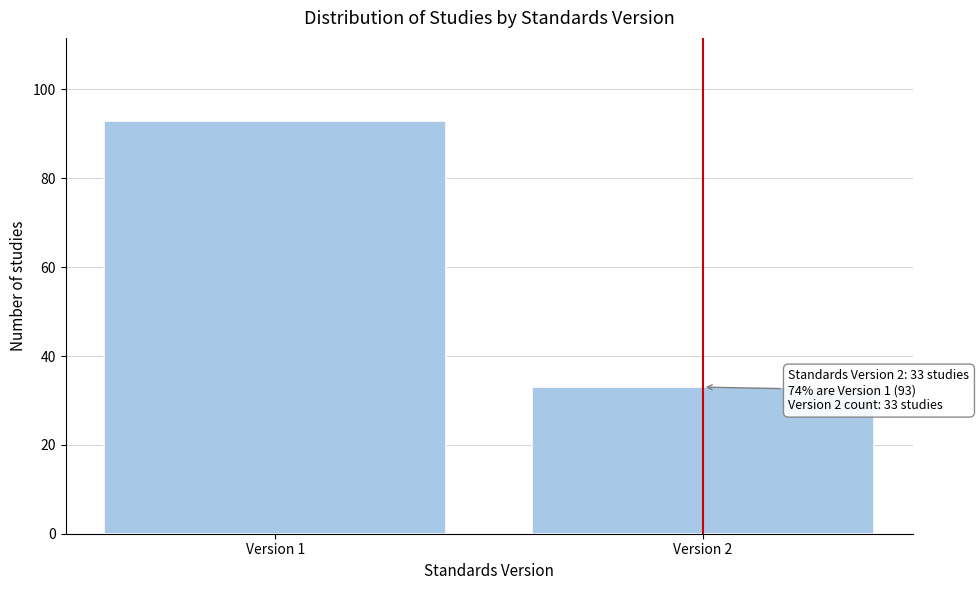

Reading left to right, extract all data points from this chart.

93	33